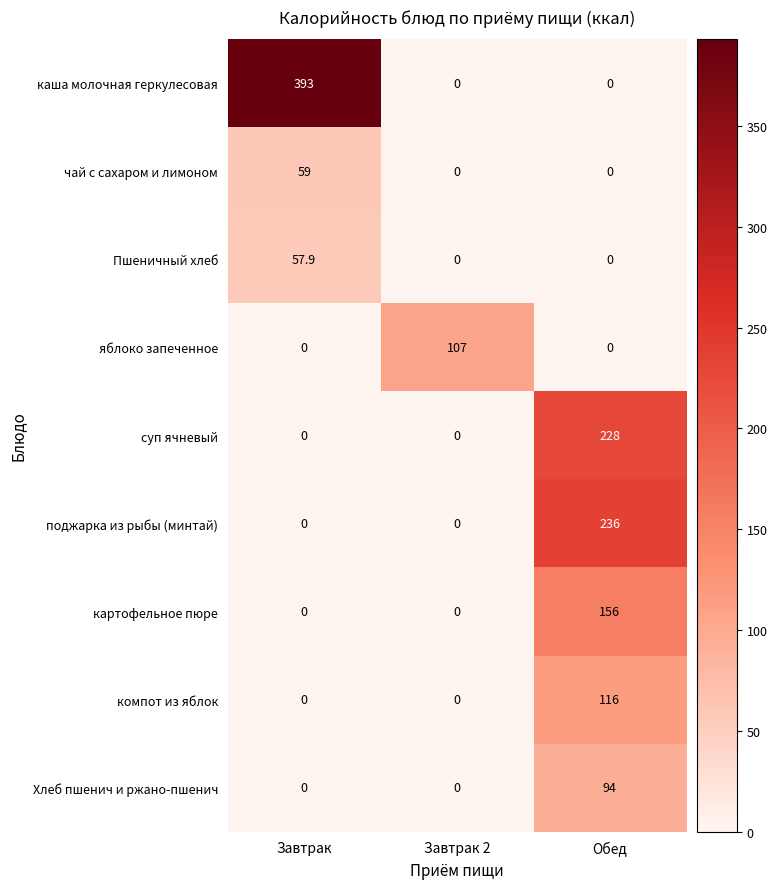

Which series has the widest spread of values?

каша молочная геркулесовая